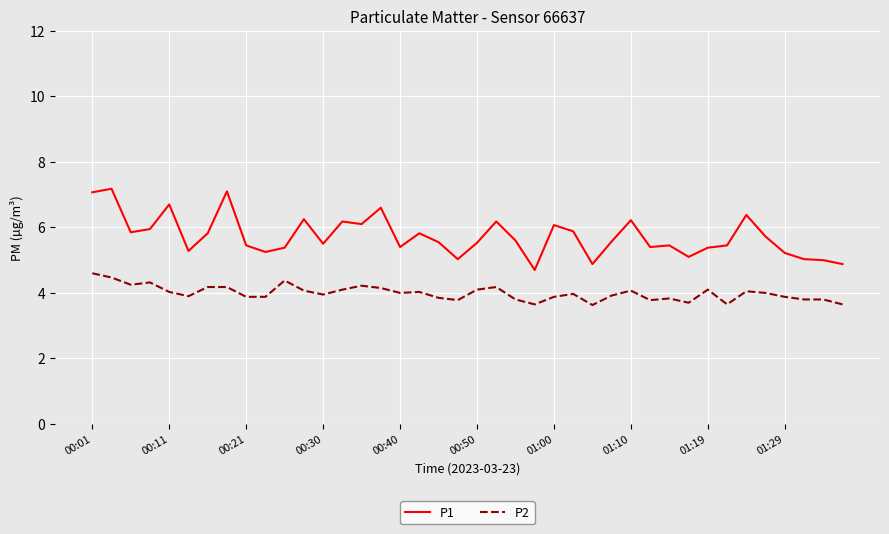

Rank the series by their average value, from highest to lowest.

P1, P2